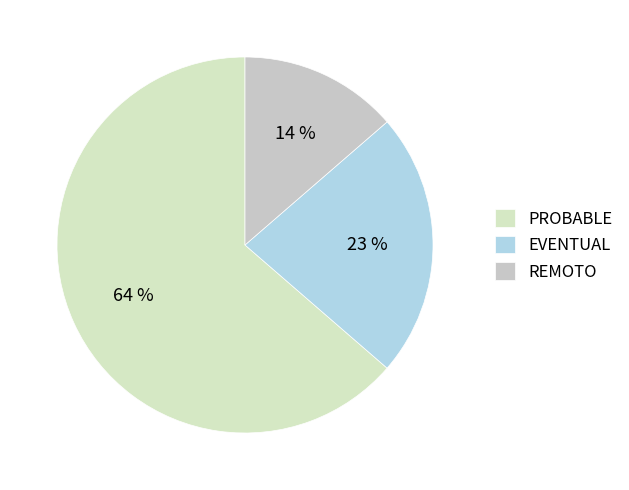

Does EVENTUAL account for over 50% of the chart?

No